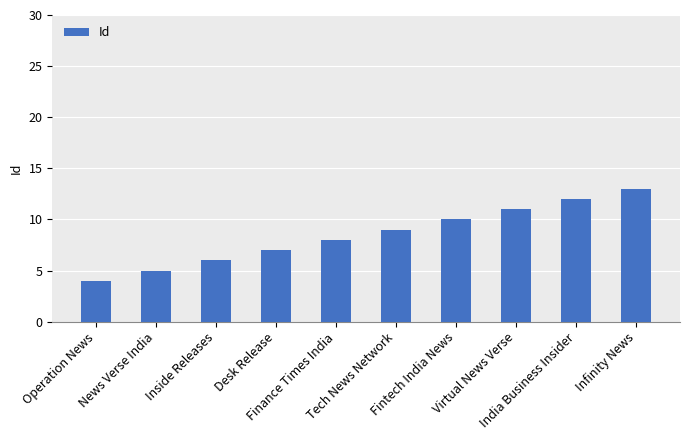

What is the difference between the maximum and minimum values?

9